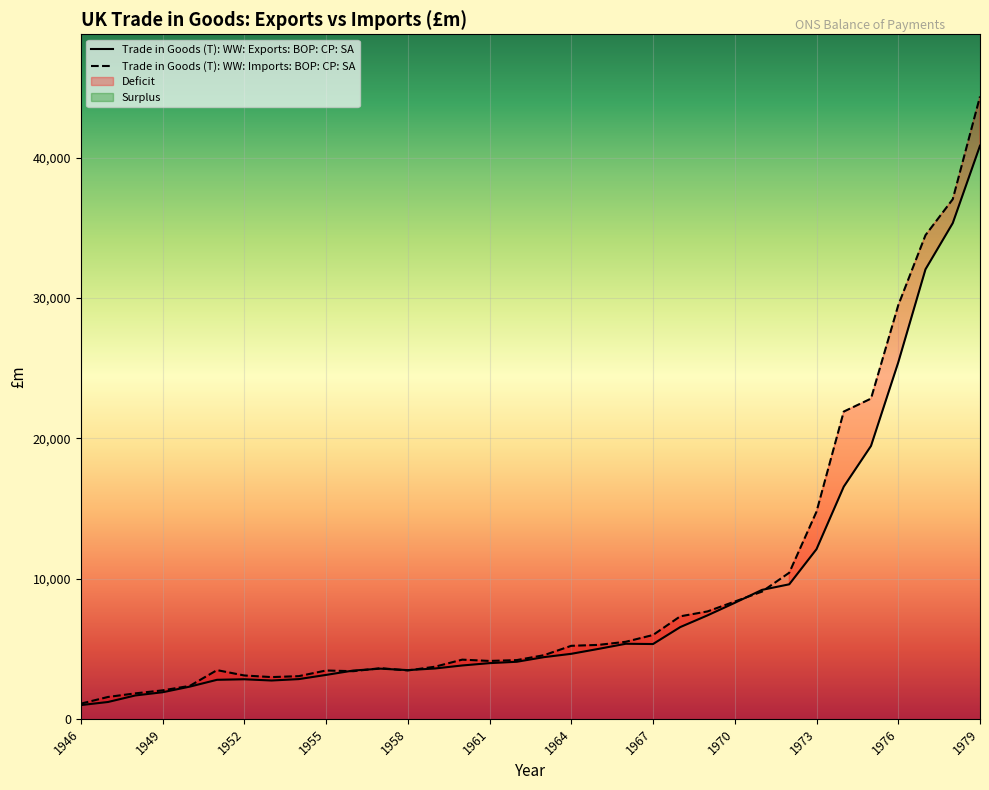

Is it true that Trade in Goods (T): WW: Exports: BOP: CP: SA equals 4310 at 1952?

False